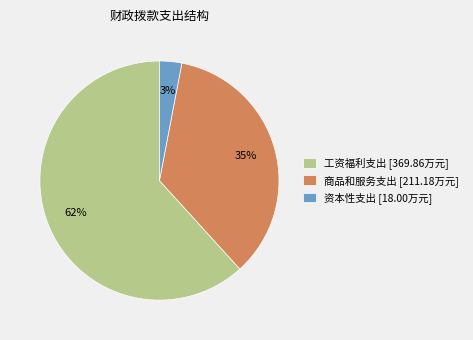

How many slices are in this pie chart?

3